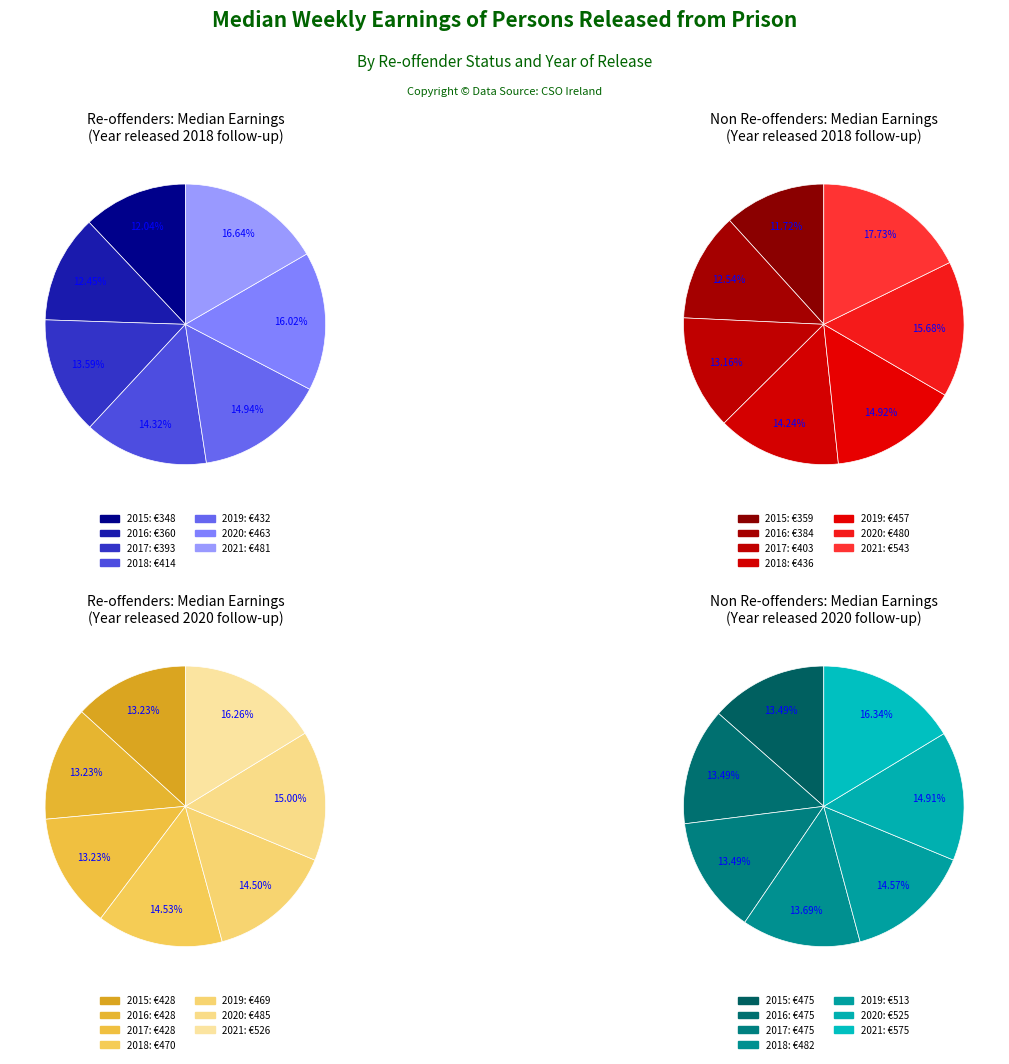

What percentage do 2017 and 2021 together represent?

30.2%